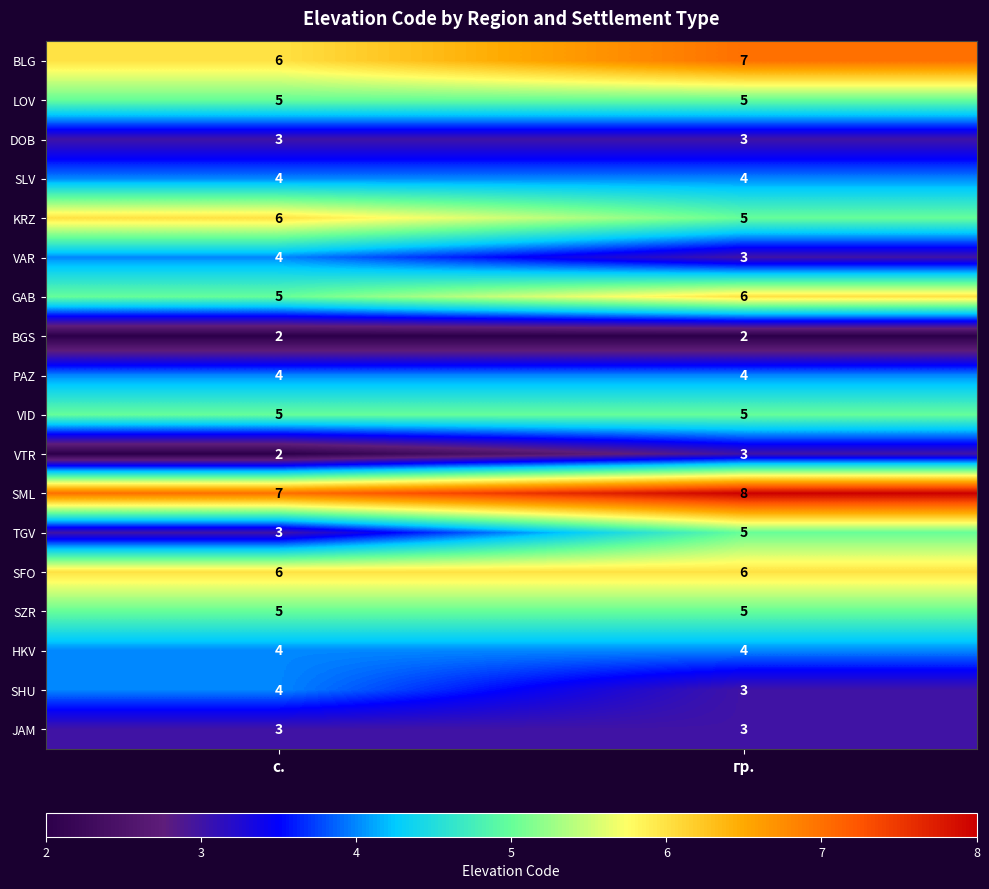

What is the sum of all SLV values?

8